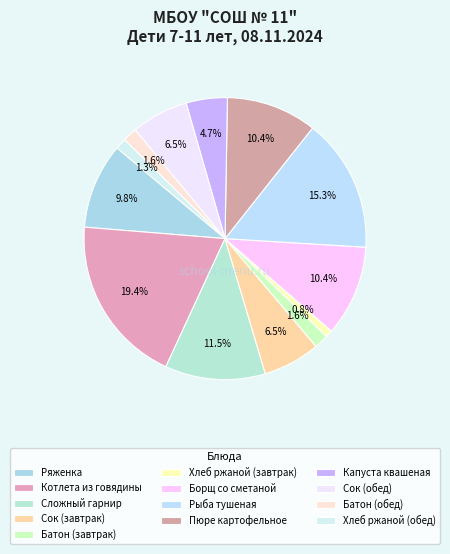

Is Капуста квашеная the majority of the pie?

No